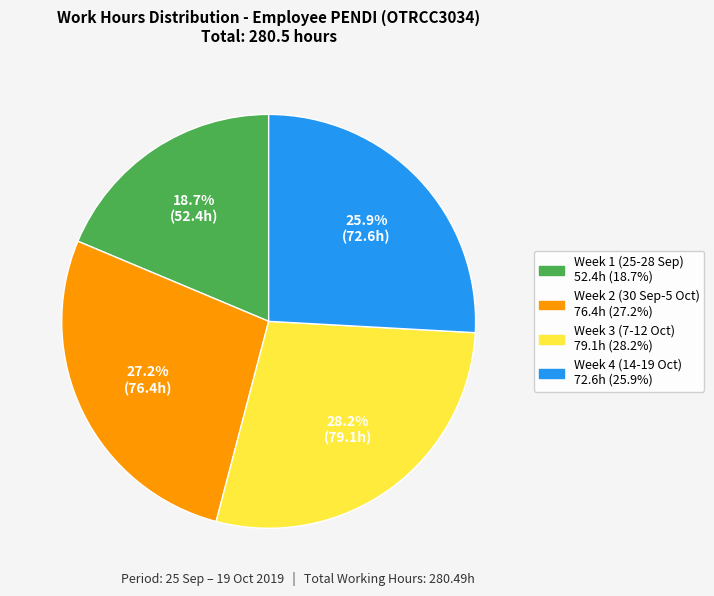

Count the number of slices in the pie.

4